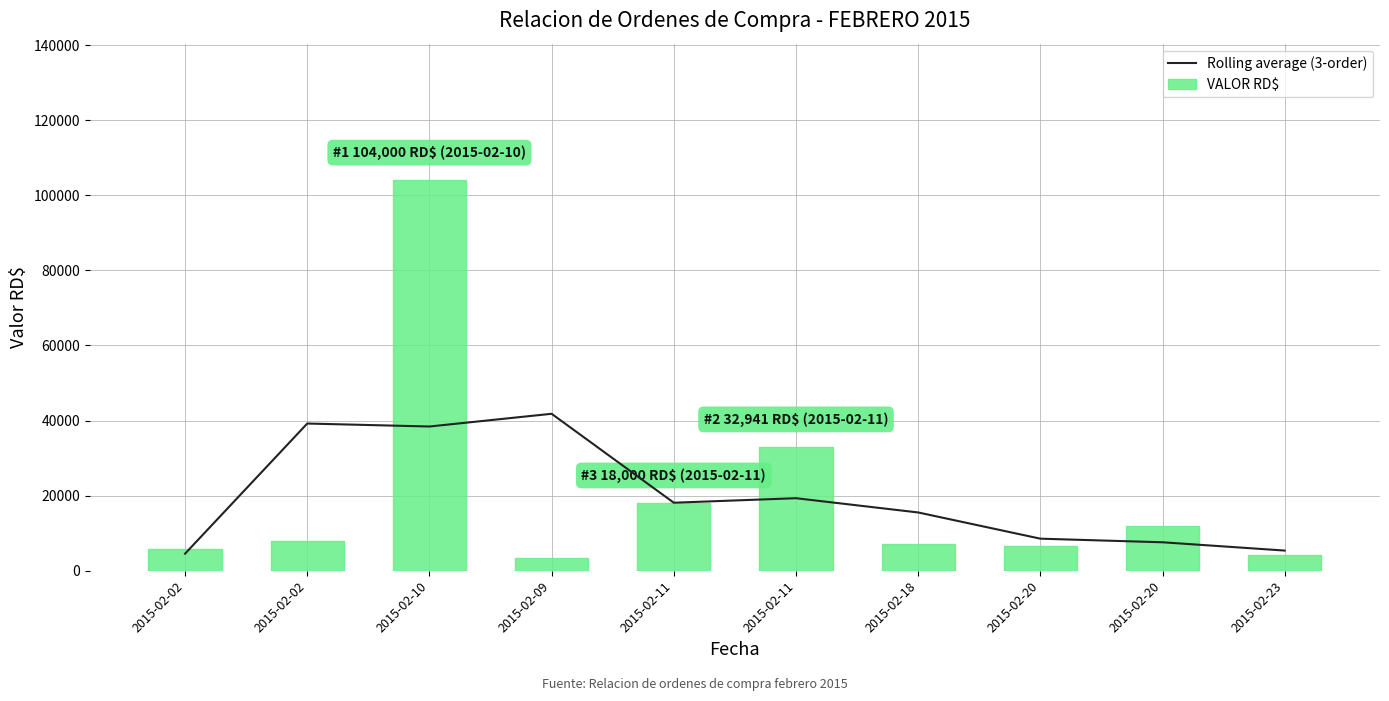

What is the label of the 5th bar from the left?

2015-02-11